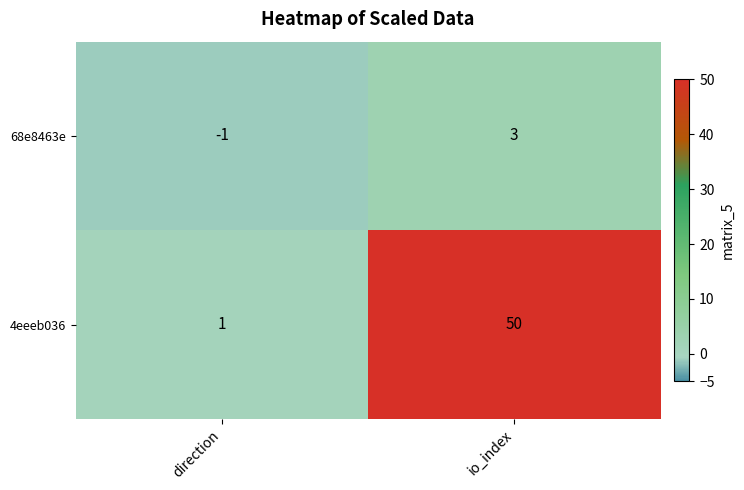

Reading left to right, list all the values displayed in this chart.

68e8463e: -1	3
4eeeb036: 1	50